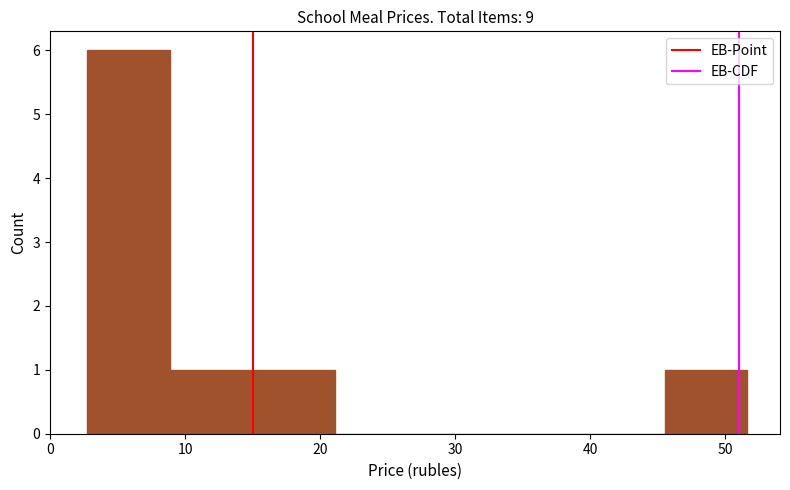

What is the height of the bar covering 15 to 21 on the x-axis? Neither the bar edges nor the heights are printed on the chart, so give them approximately, as read against the axes.

1